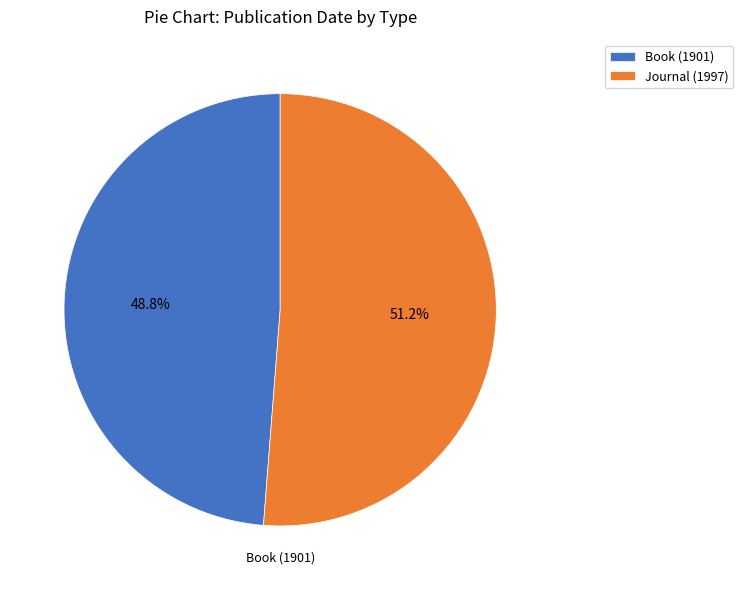

What percentage is the Book (1901) slice, to the nearest percent?

49%